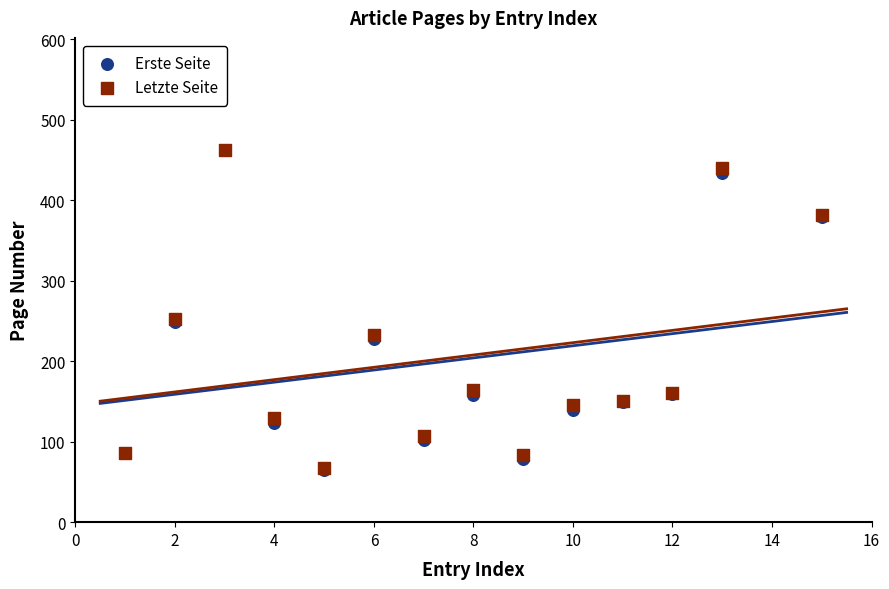

What are all the series names shown in the legend?

Erste Seite, Letzte Seite